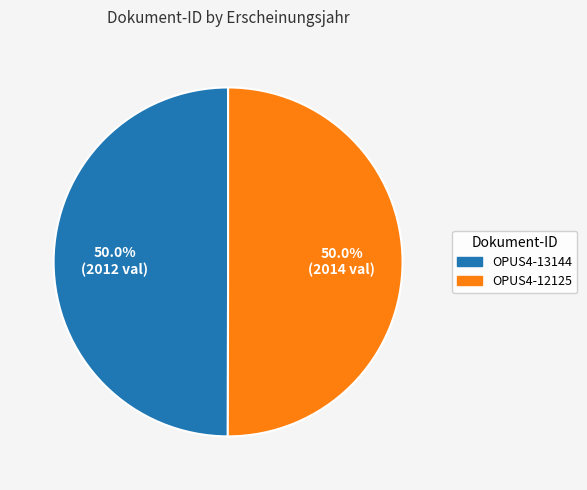

Approximately how many times larger is the value at OPUS4-12125 compared to OPUS4-13144?

1.0